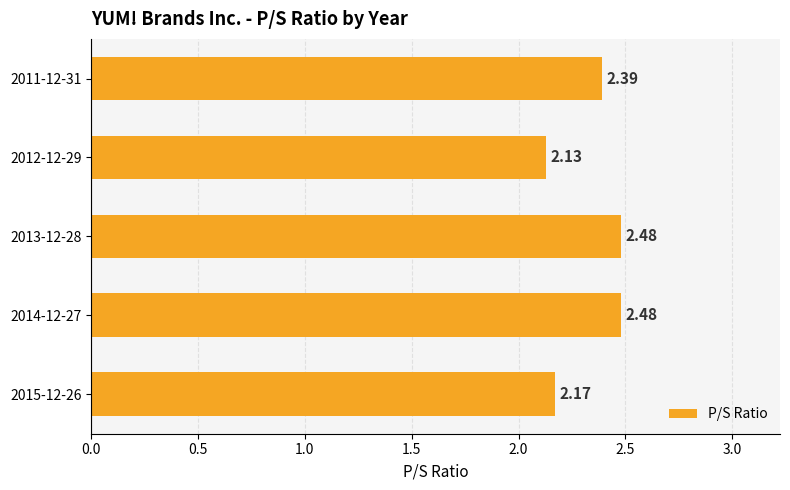

What is the change in value from 2015-12-26 to 2013-12-28?

+0.3